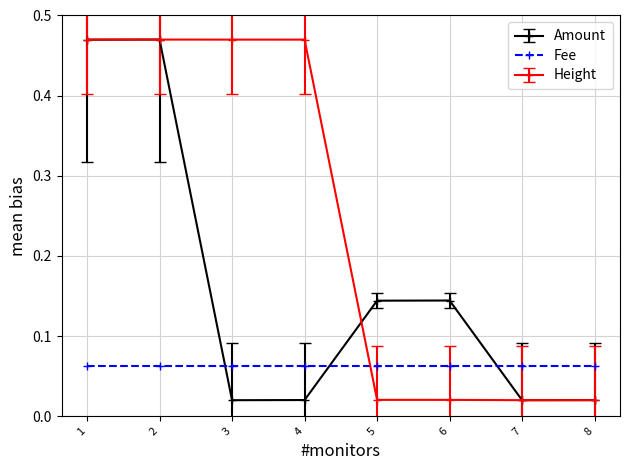

True or false: Height has a value of 0.8 at 2.

False